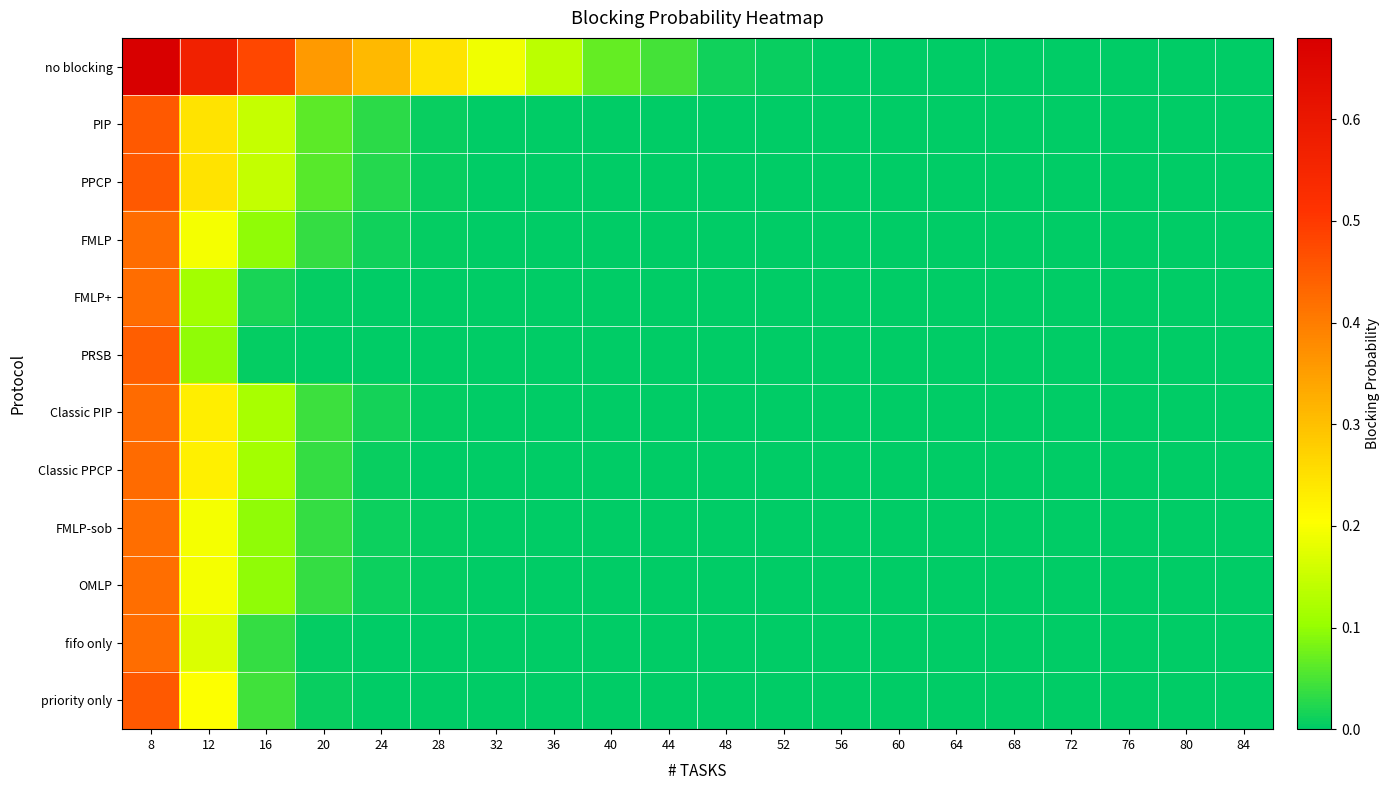

Reading left to right, extract all data points from this chart.

no blocking: 8=0.7	12=0.6	16=0.5	20=0.4	24=0.3	28=0.2	32=0.2	36=0.1	40=0.1	44=0.0	48=0.0	52=0.0	56=0.0	60=0.0	64=0.0	68=0.0	72=0.0	76=0.0	80=0.0	84=0.0
PIP: 8=0.5	12=0.2	16=0.1	20=0.1	24=0.0	28=0.0	32=0.0	36=0.0	40=0.0	44=0.0	48=0.0	52=0.0	56=0.0	60=0.0	64=0.0	68=0.0	72=0.0	76=0.0	80=0.0	84=0.0
PPCP: 8=0.5	12=0.2	16=0.1	20=0.1	24=0.0	28=0.0	32=0.0	36=0.0	40=0.0	44=0.0	48=0.0	52=0.0	56=0.0	60=0.0	64=0.0	68=0.0	72=0.0	76=0.0	80=0.0	84=0.0
FMLP: 8=0.4	12=0.2	16=0.1	20=0.0	24=0.0	28=0.0	32=0.0	36=0.0	40=0.0	44=0.0	48=0.0	52=0.0	56=0.0	60=0.0	64=0.0	68=0.0	72=0.0	76=0.0	80=0.0	84=0.0
FMLP+: 8=0.4	12=0.1	16=0.0	20=0.0	24=0.0	28=0.0	32=0.0	36=0.0	40=0.0	44=0.0	48=0.0	52=0.0	56=0.0	60=0.0	64=0.0	68=0.0	72=0.0	76=0.0	80=0.0	84=0.0
PRSB: 8=0.4	12=0.1	16=0.0	20=0.0	24=0.0	28=0.0	32=0.0	36=0.0	40=0.0	44=0.0	48=0.0	52=0.0	56=0.0	60=0.0	64=0.0	68=0.0	72=0.0	76=0.0	80=0.0	84=0.0
Classic PIP: 8=0.4	12=0.2	16=0.1	20=0.0	24=0.0	28=0.0	32=0.0	36=0.0	40=0.0	44=0.0	48=0.0	52=0.0	56=0.0	60=0.0	64=0.0	68=0.0	72=0.0	76=0.0	80=0.0	84=0.0
Classic PPCP: 8=0.4	12=0.2	16=0.1	20=0.0	24=0.0	28=0.0	32=0.0	36=0.0	40=0.0	44=0.0	48=0.0	52=0.0	56=0.0	60=0.0	64=0.0	68=0.0	72=0.0	76=0.0	80=0.0	84=0.0
FMLP-sob: 8=0.4	12=0.2	16=0.1	20=0.0	24=0.0	28=0.0	32=0.0	36=0.0	40=0.0	44=0.0	48=0.0	52=0.0	56=0.0	60=0.0	64=0.0	68=0.0	72=0.0	76=0.0	80=0.0	84=0.0
OMLP: 8=0.4	12=0.2	16=0.1	20=0.0	24=0.0	28=0.0	32=0.0	36=0.0	40=0.0	44=0.0	48=0.0	52=0.0	56=0.0	60=0.0	64=0.0	68=0.0	72=0.0	76=0.0	80=0.0	84=0.0
fifo only: 8=0.4	12=0.2	16=0.0	20=0.0	24=0.0	28=0.0	32=0.0	36=0.0	40=0.0	44=0.0	48=0.0	52=0.0	56=0.0	60=0.0	64=0.0	68=0.0	72=0.0	76=0.0	80=0.0	84=0.0
priority only: 8=0.5	12=0.2	16=0.0	20=0.0	24=0.0	28=0.0	32=0.0	36=0.0	40=0.0	44=0.0	48=0.0	52=0.0	56=0.0	60=0.0	64=0.0	68=0.0	72=0.0	76=0.0	80=0.0	84=0.0